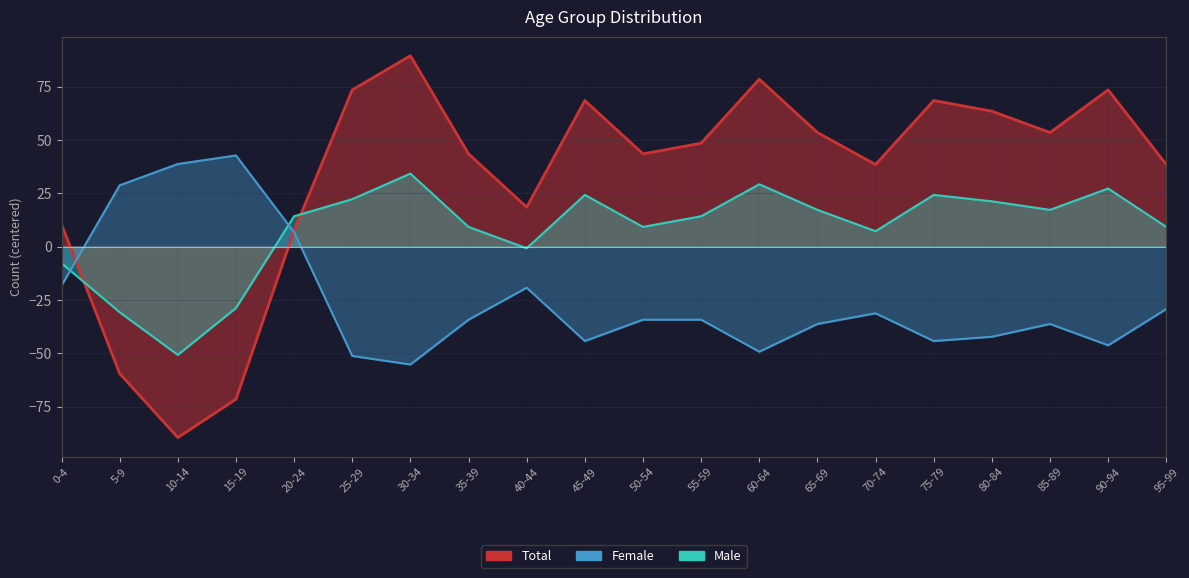

What is the lowest value of the Total series?

-89.5